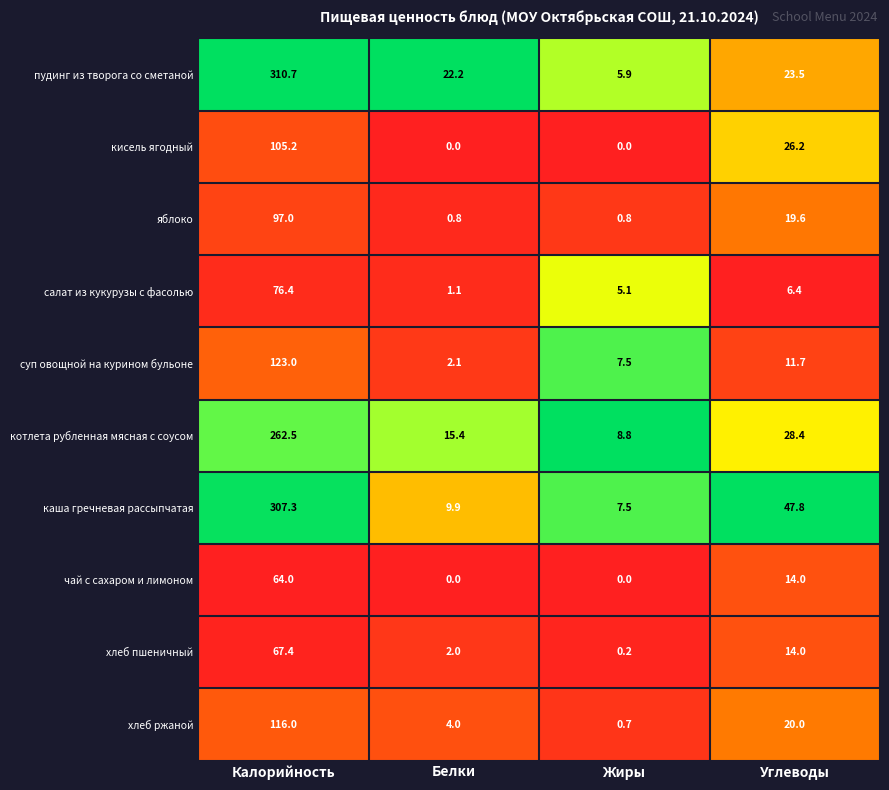

Which label corresponds to the largest value in the chart?

Калорийность